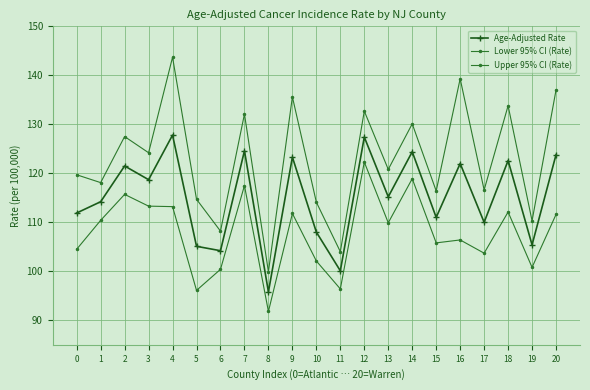

Is this an area chart (filled region under the line)?

No